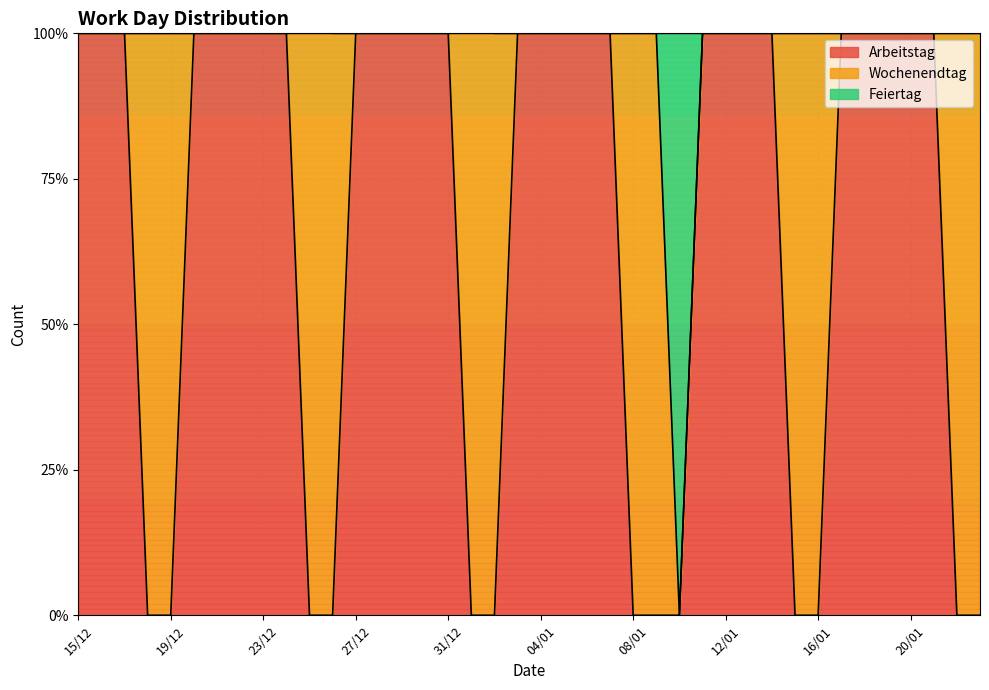

At 17/01, list the series in order from largest to smallest.

Arbeitstag, Wochenendtag, Feiertag